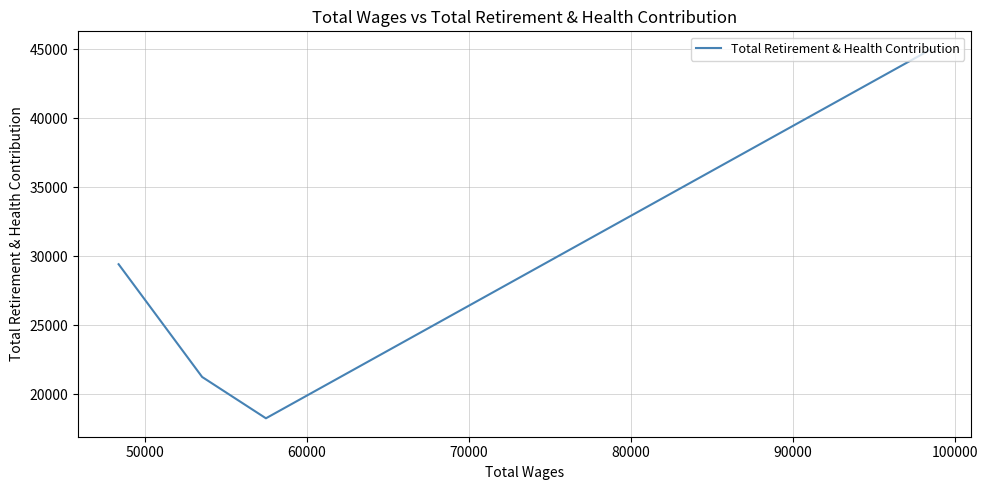

How many lines are shown in the chart?

1